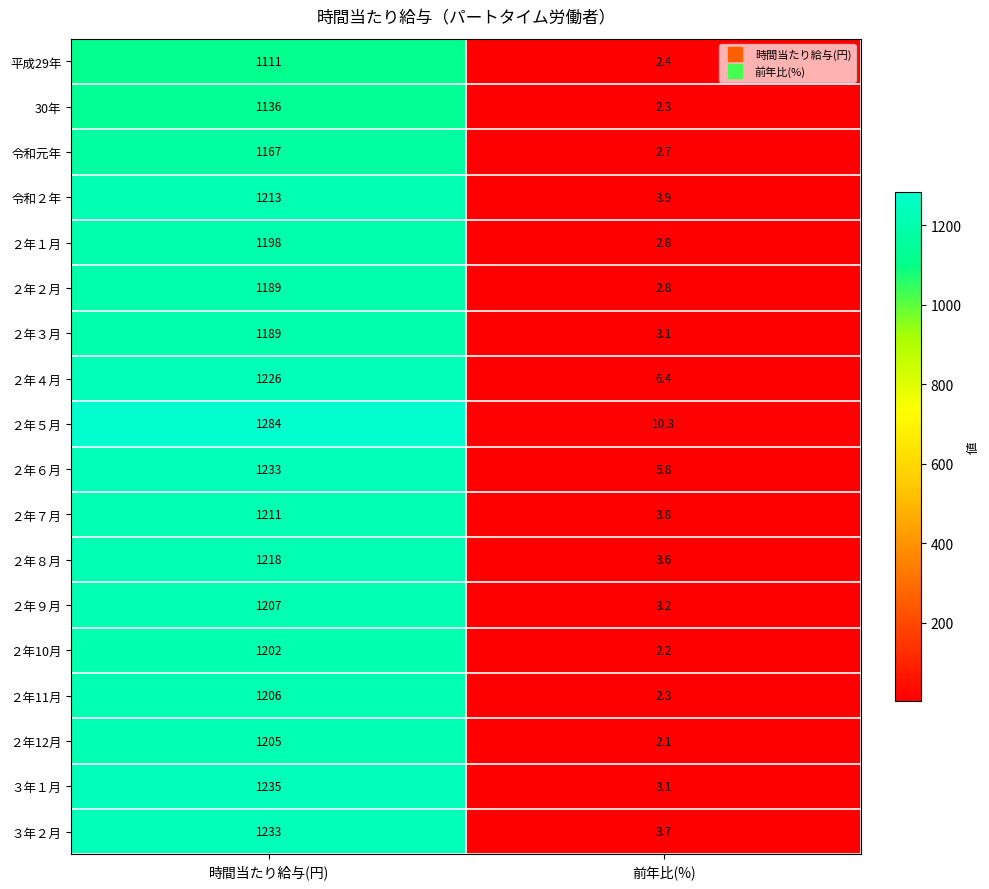

What is the sum of all ２年11月 values?

1208.3